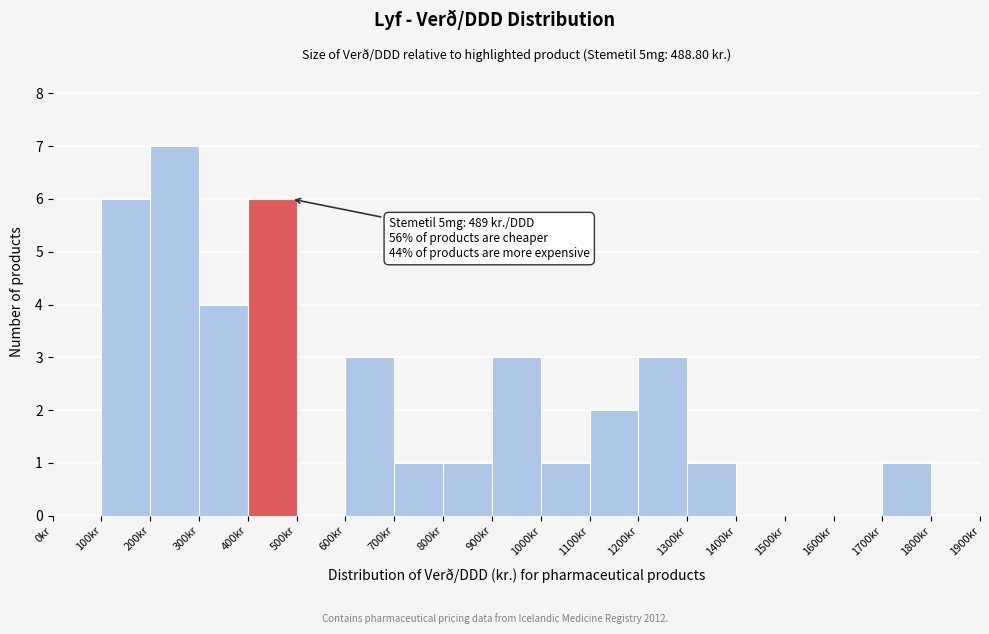

Over which range of the x-axis is the bar tallest?

200 to 300